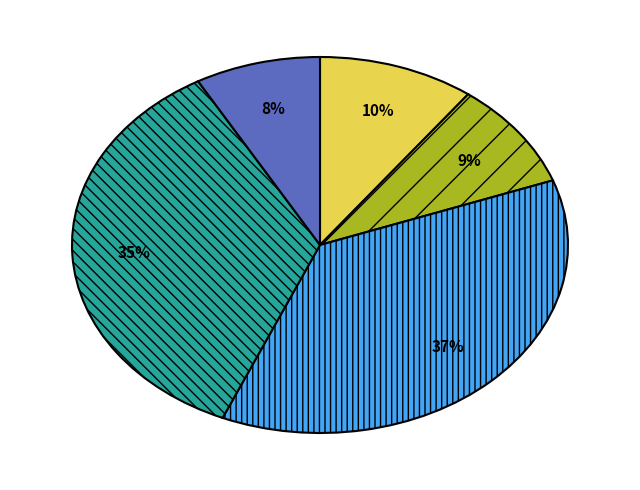

Is there a majority slice in this chart?

No